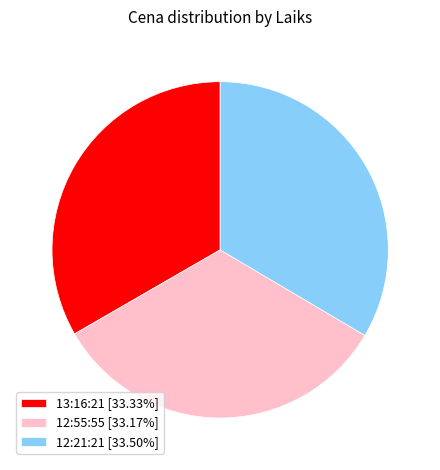

Does 12:21:21 [33.50%] represent more than half of the total?

No